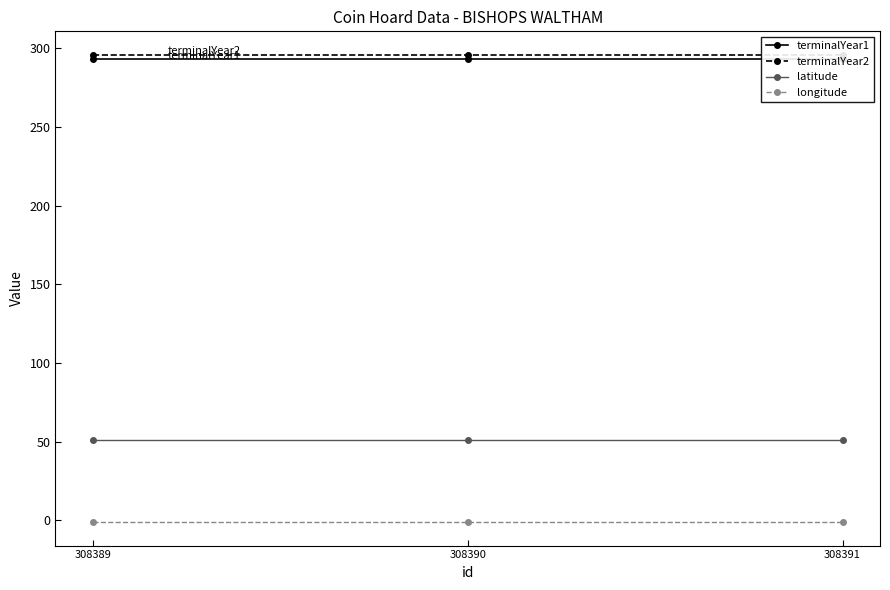

True or false: latitude has a value of 76.8 at 308389.

False